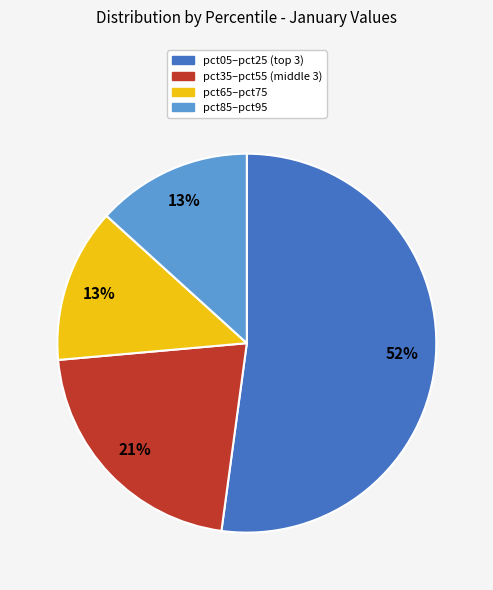

Is there any slice that represents more than half of the pie?

Yes